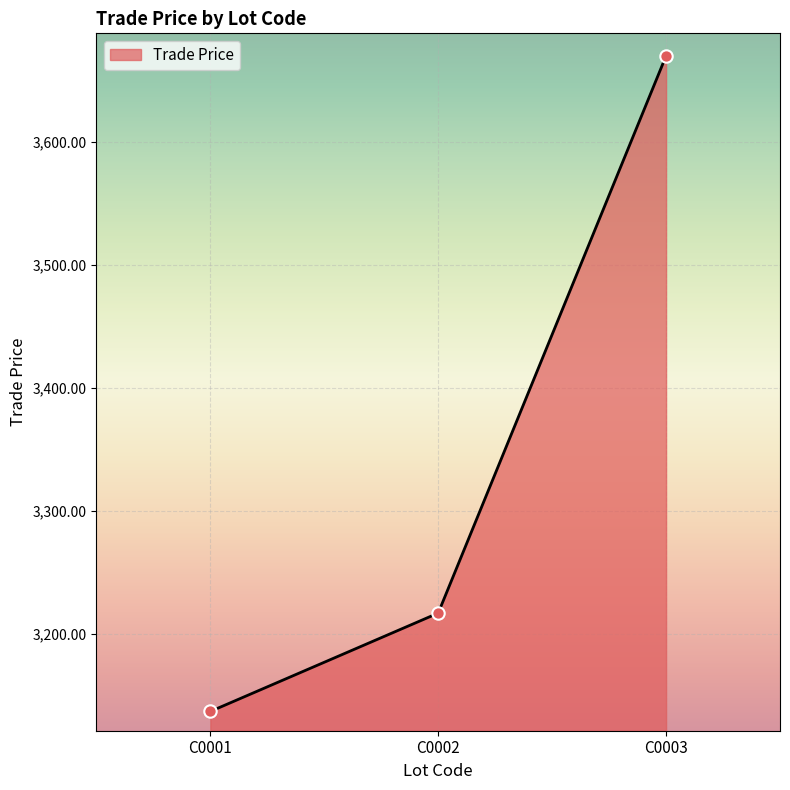

Which has a higher value, C0001 or C0003?

C0003